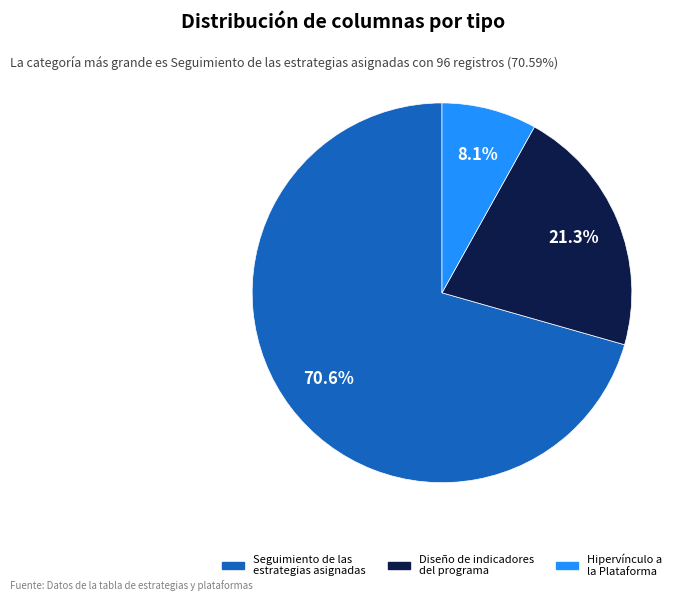

Does any single category account for the majority?

Yes